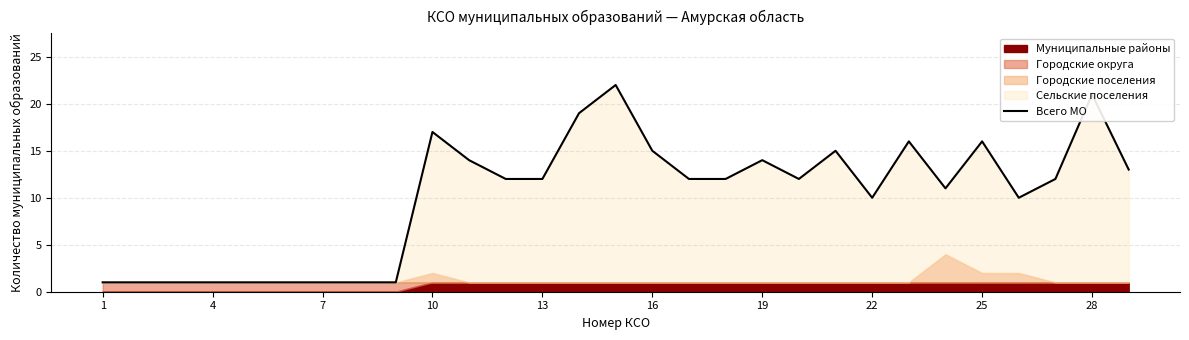

What is the average value?

10